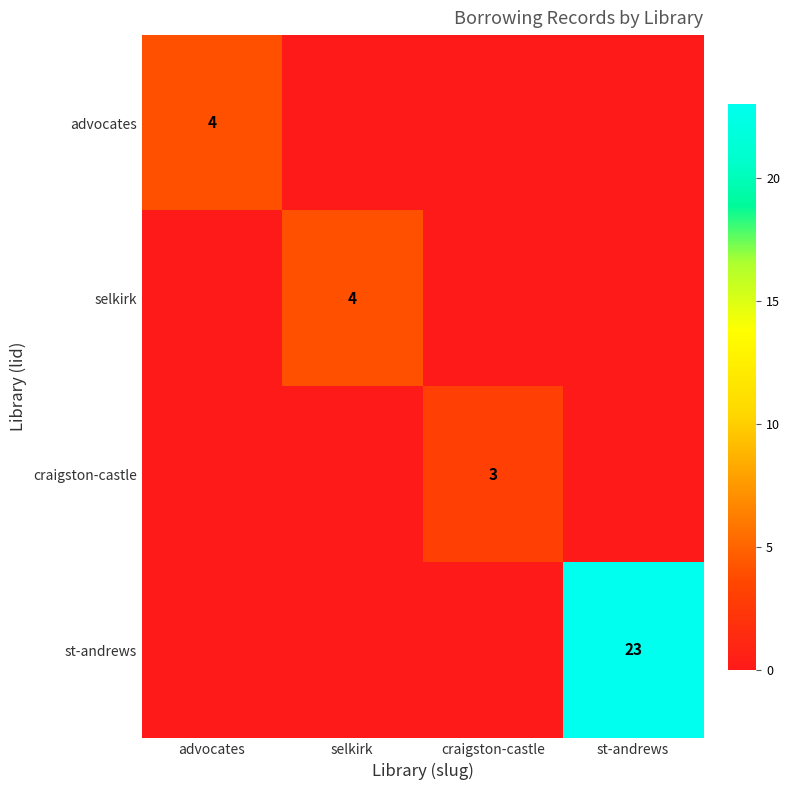

What is the difference between the highest and lowest values at craigston-castle?

3